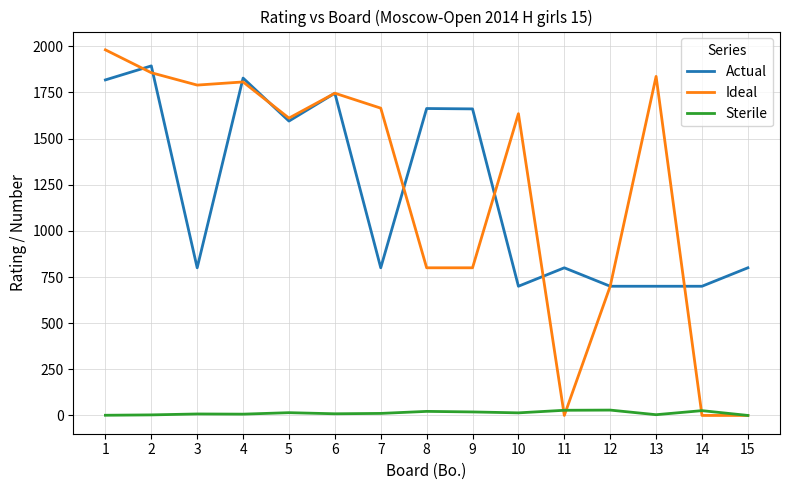

What is the maximum value shown in the chart?

1981